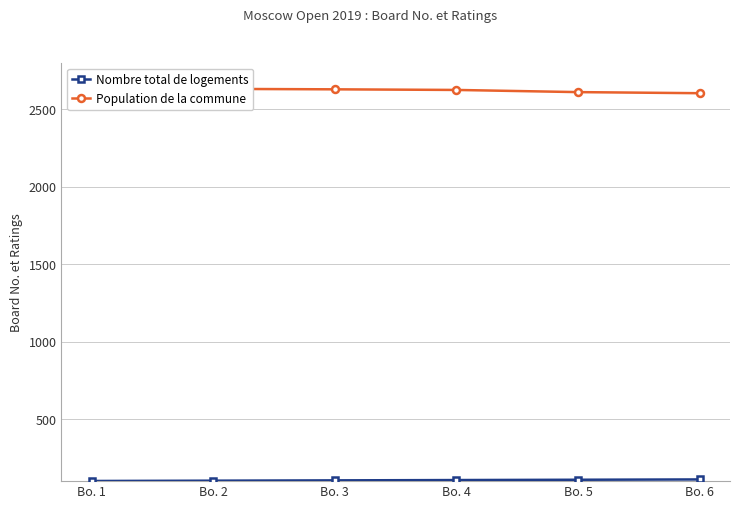

True or false: Population de la commune has more than 0 interior local peaks.

False